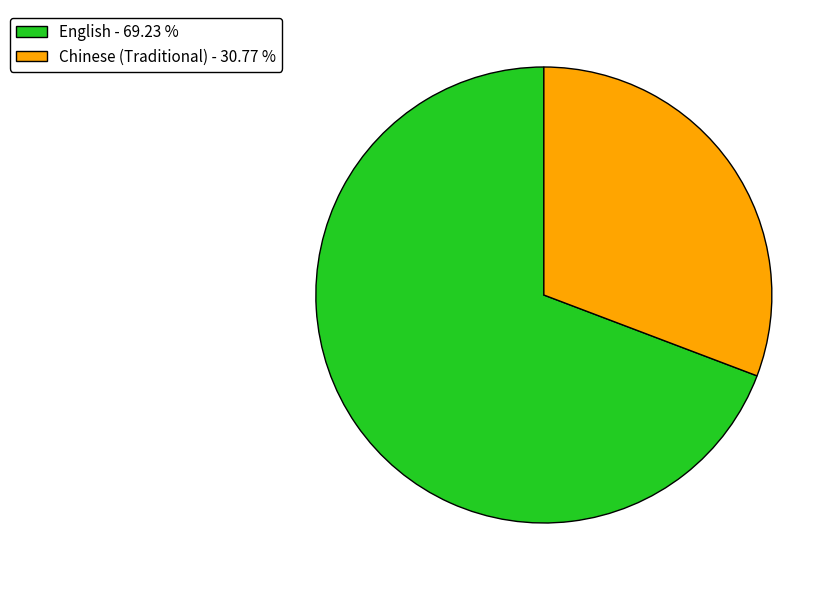

Is there a majority slice in this chart?

Yes